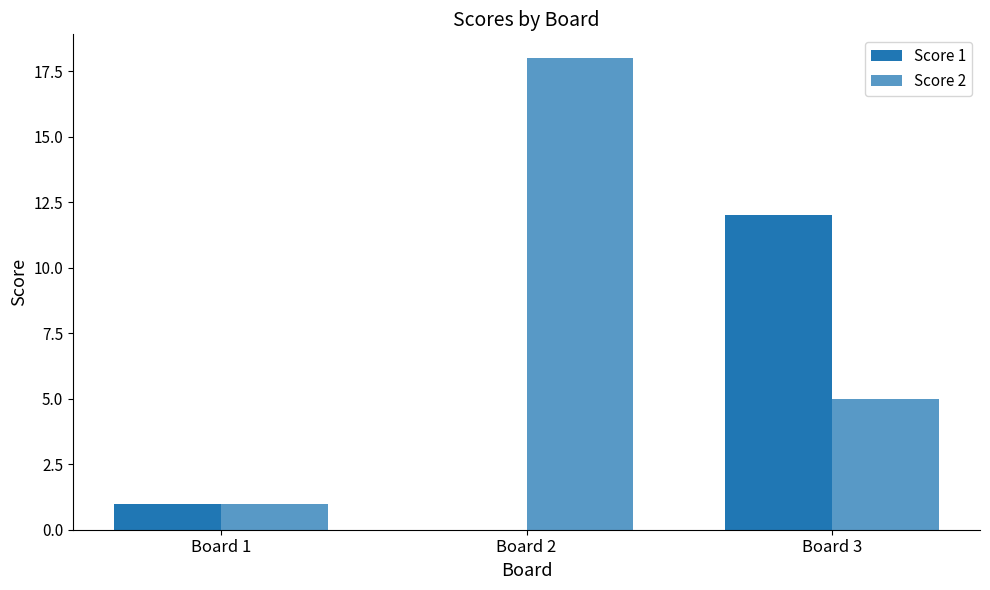

What is the difference between the highest and lowest values at Board 3?

7